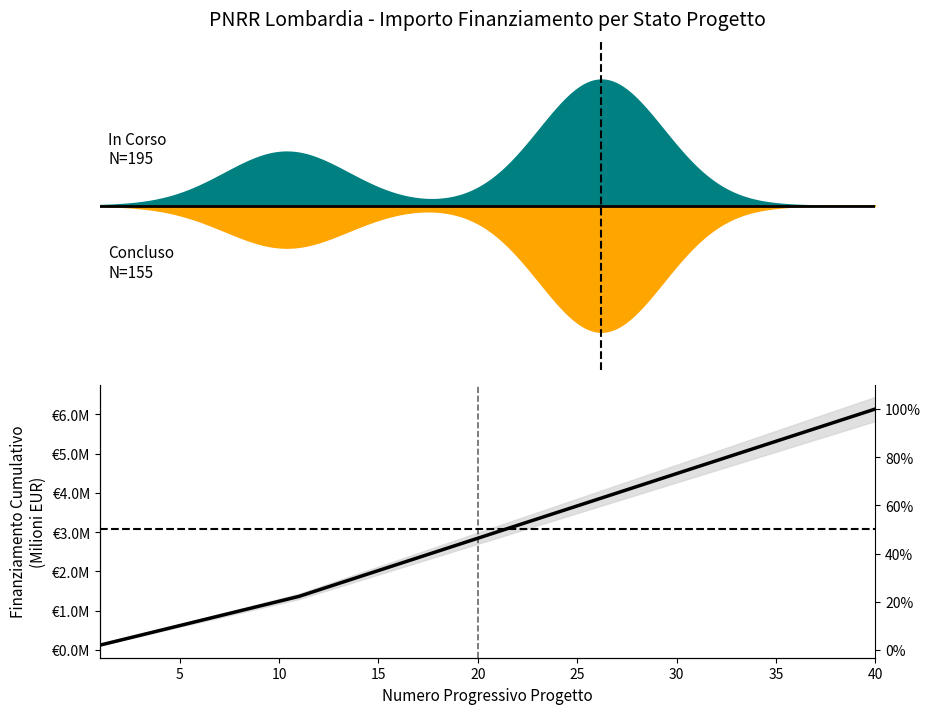

Count the number of categories in the chart.

40